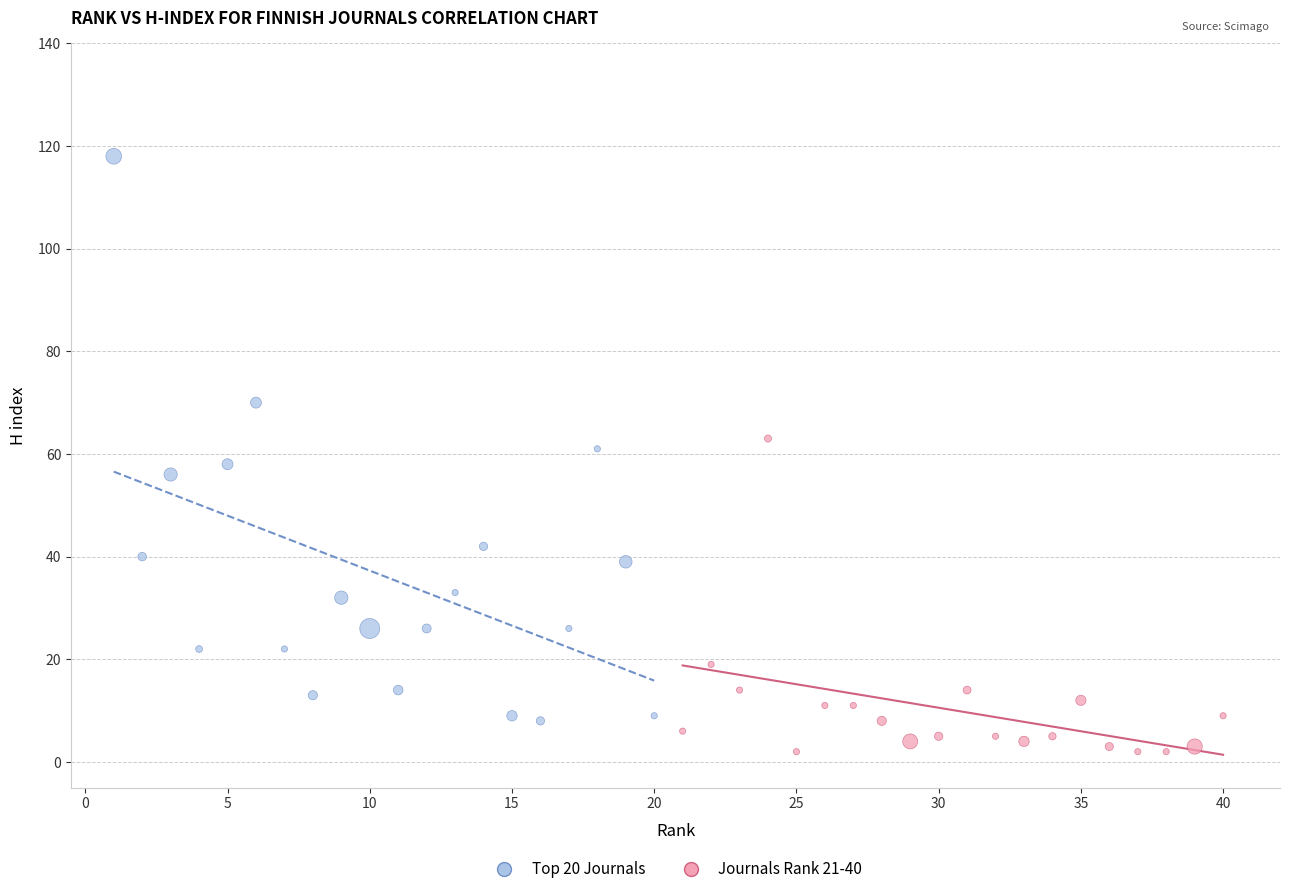

Which series reaches the maximum Y coordinate?

Top 20 Journals